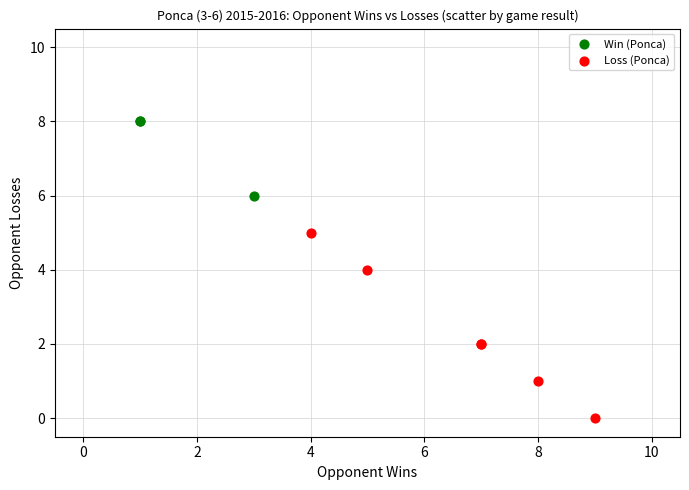

Which series contains the lowest Y value?

Loss (Ponca)